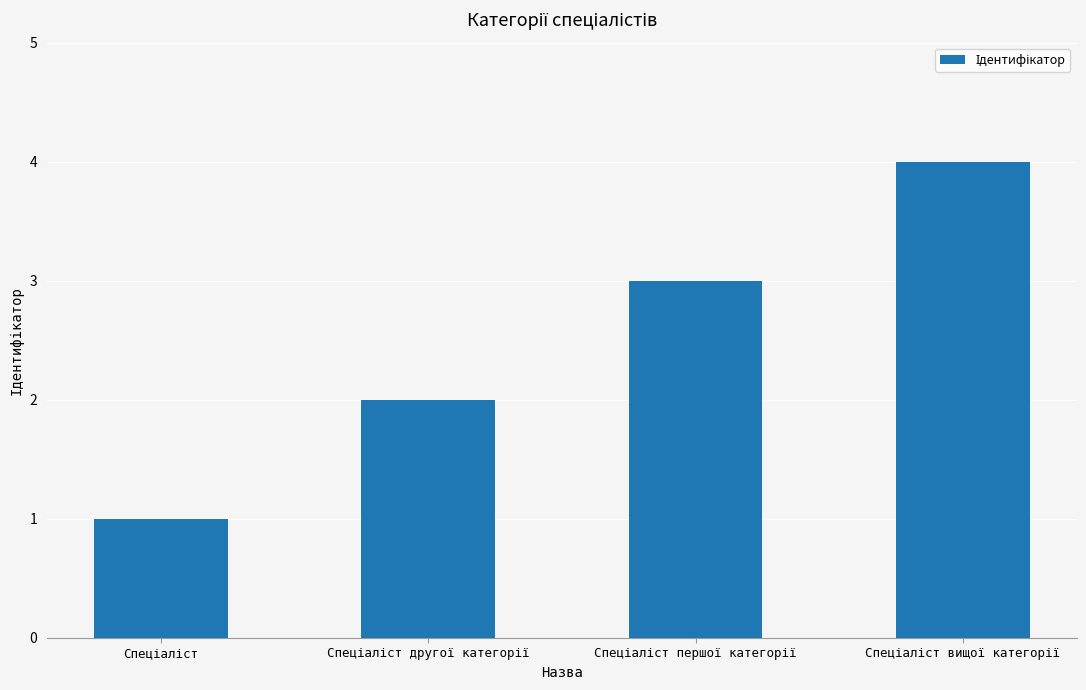

What is the difference between the maximum and minimum values?

3